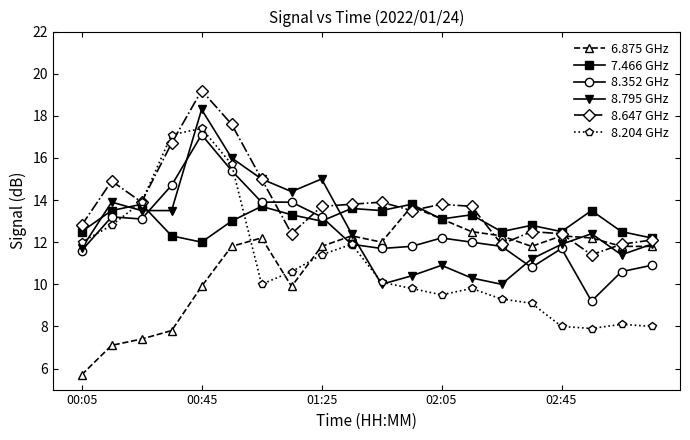

What is the minimum value for 8.352 GHz?

9.2